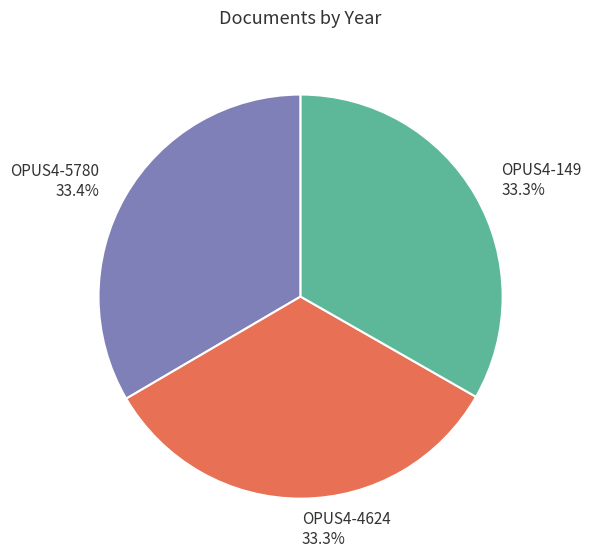

What percentage is the OPUS4-149 slice, to the nearest percent?

33%